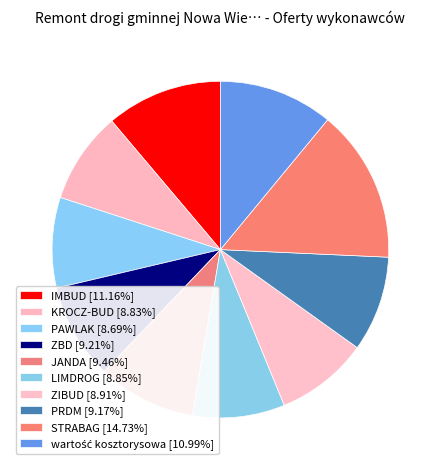

Count the number of slices in the pie.

10